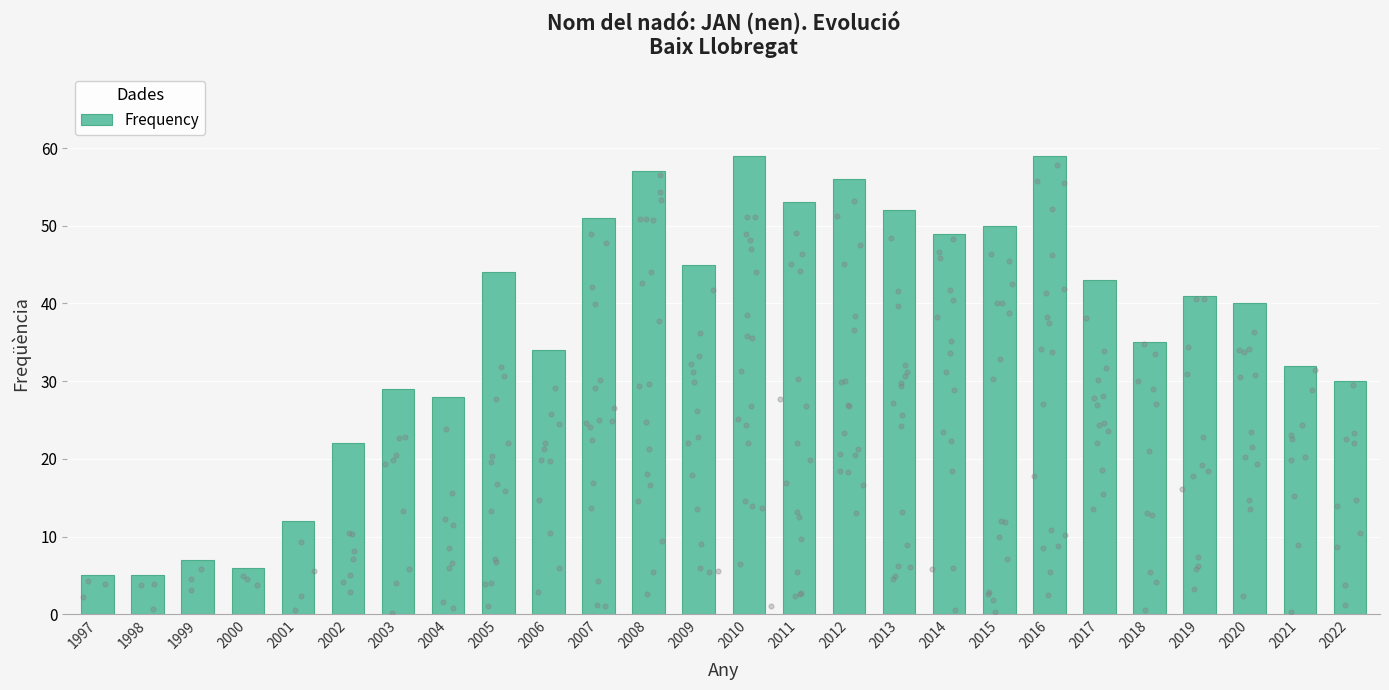

Approximately how many times larger is the value at 2007 compared to 2017?

1.2